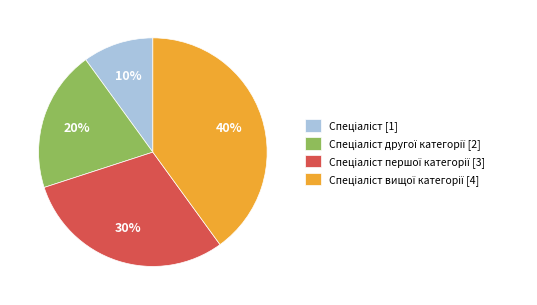

Is there any slice that represents more than half of the pie?

No